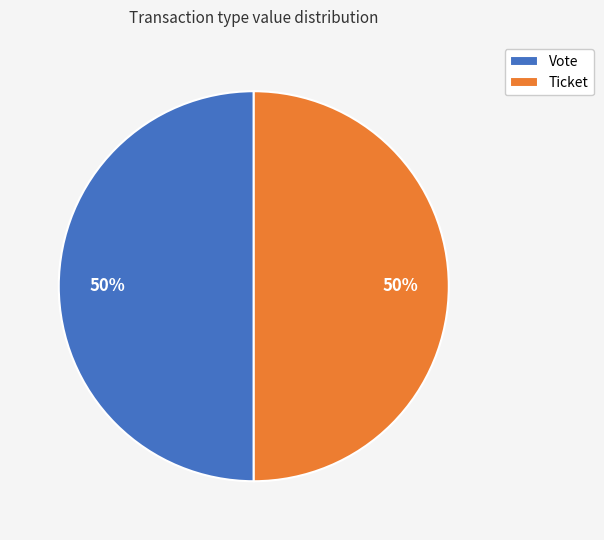

Do Vote and Ticket together represent more than half of the pie?

Yes